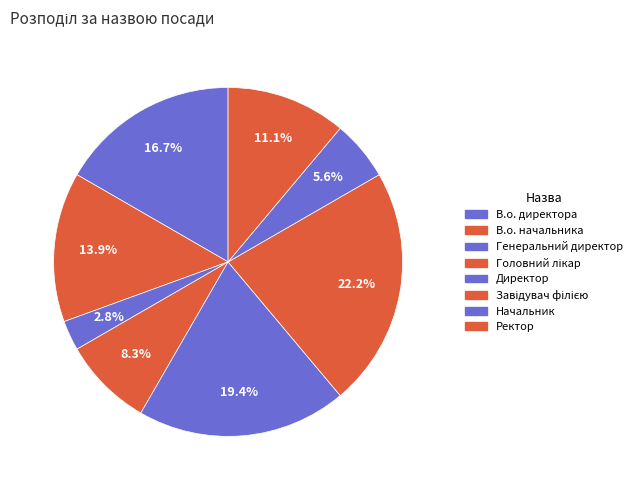

Is it true that В.о. директора is 17% of the pie?

True